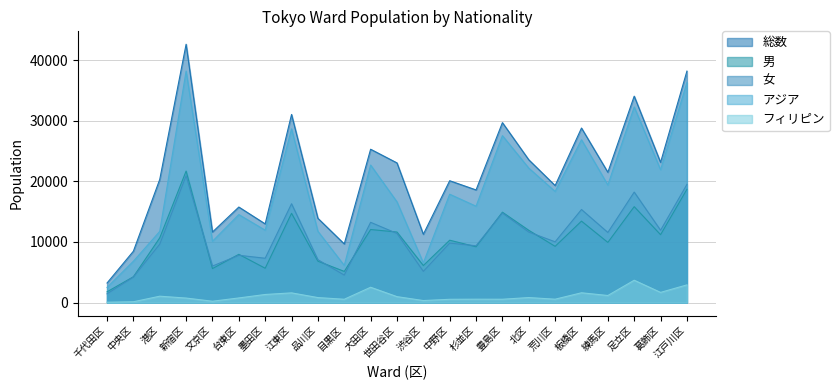

After their last crossing, which series has the higher values: 男 or 女?

女